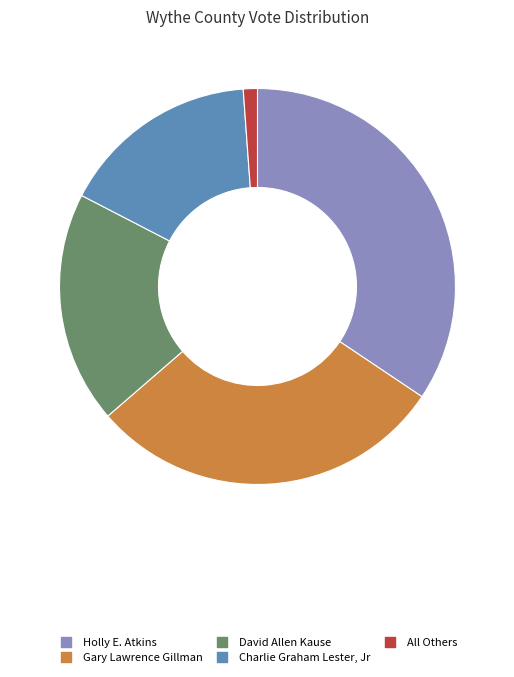

How many slices are in this pie chart?

5